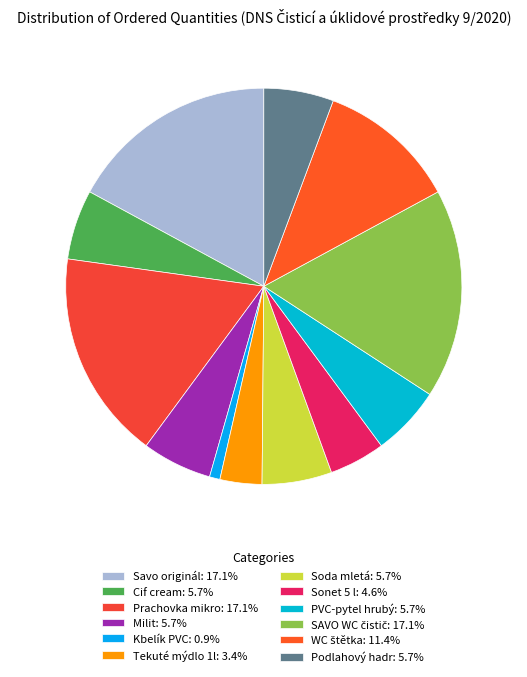

Which slice is the largest?

Savo originál